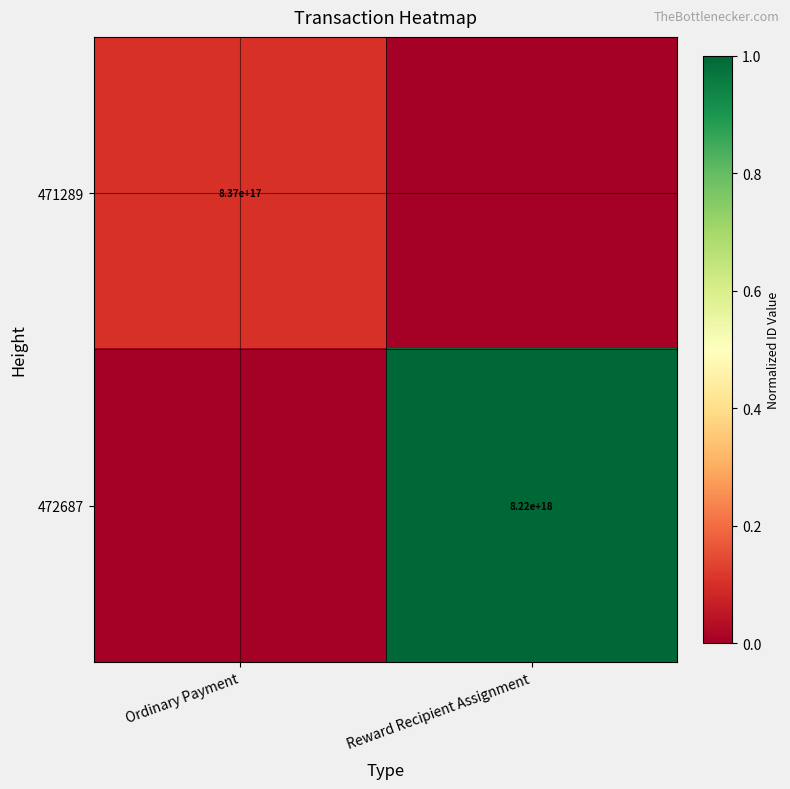

The 471289 series shows 837000000000000000 at Ordinary Payment. True or false?

True